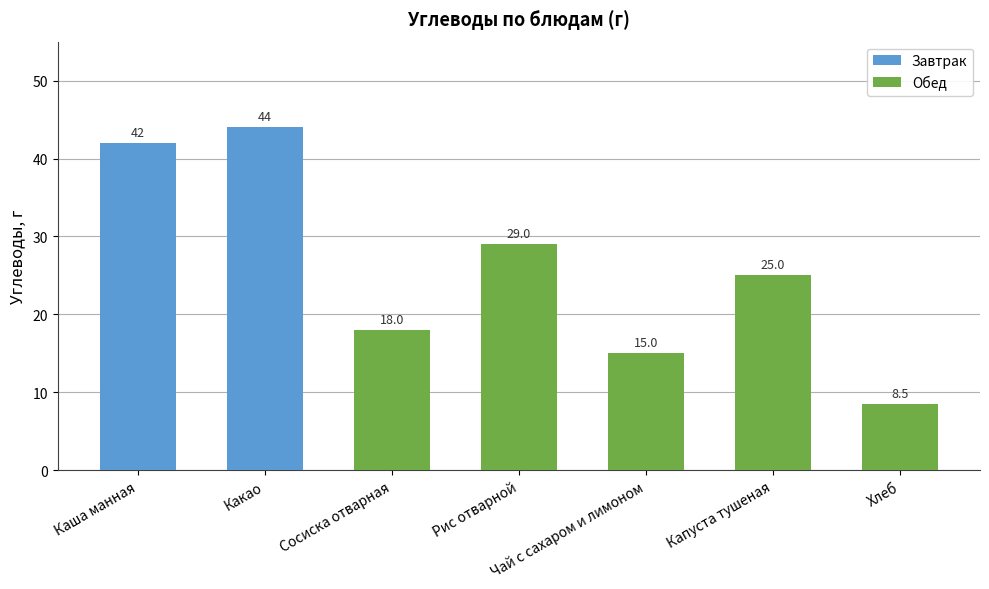

What is the change in value from Какао to Хлеб?

-35.5